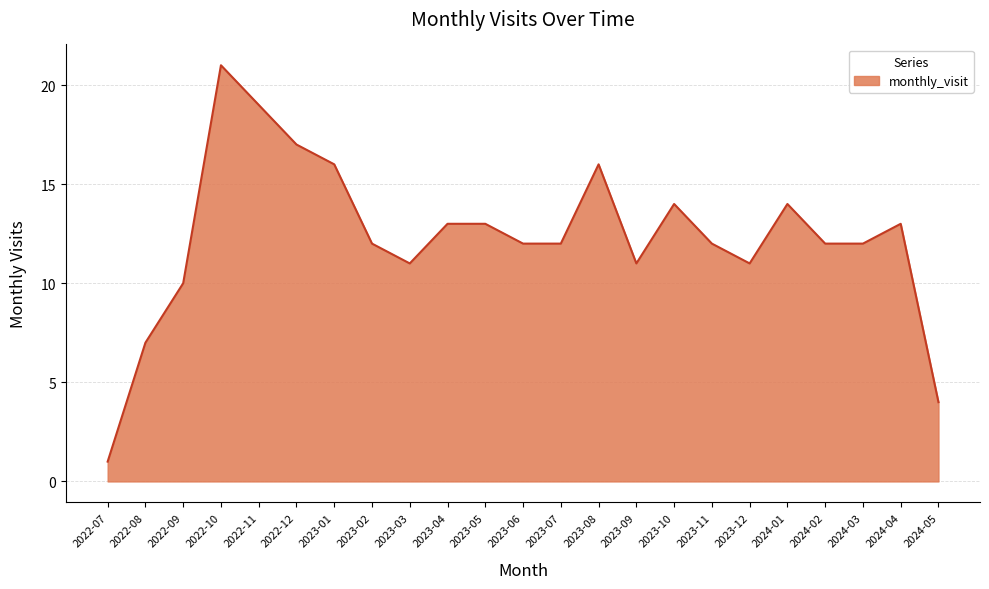

What position from the right is 2024-04?

2